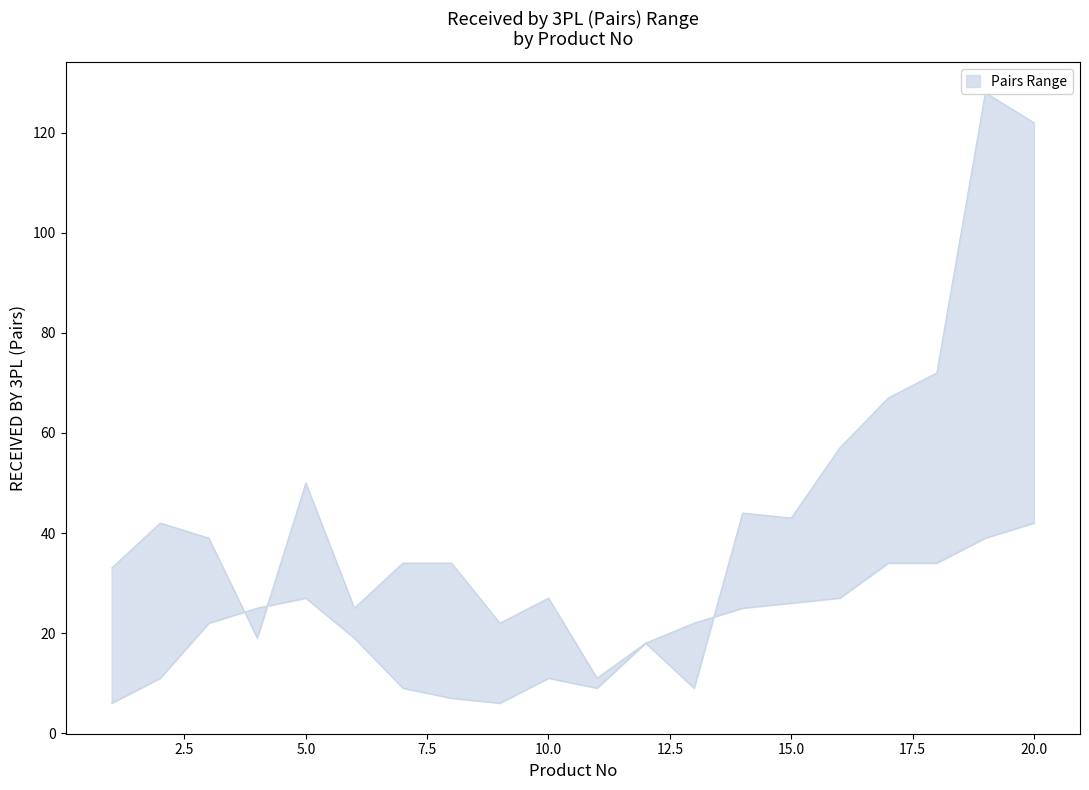

How many intersections are there between lower and upper?

3